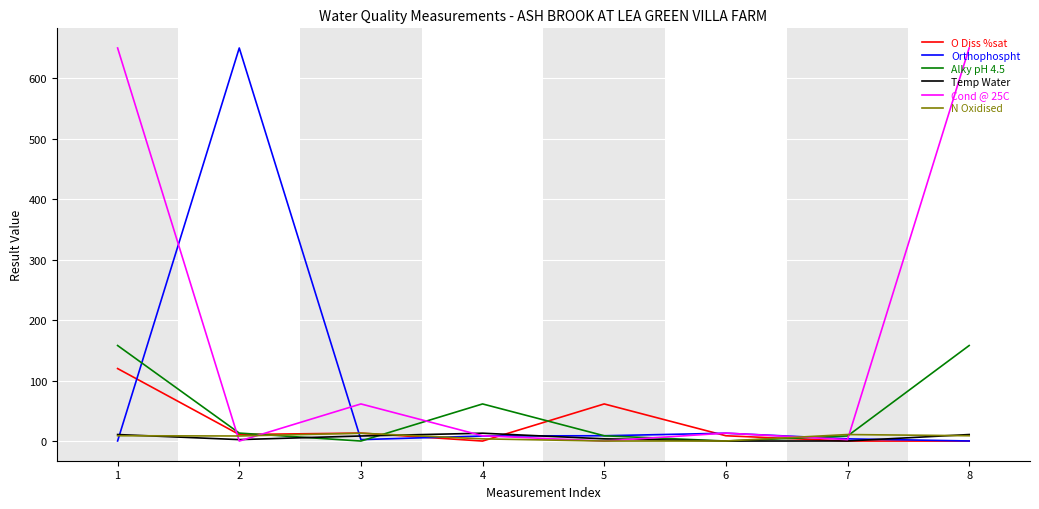

How many values in the Temp Water series exceed 8?

4